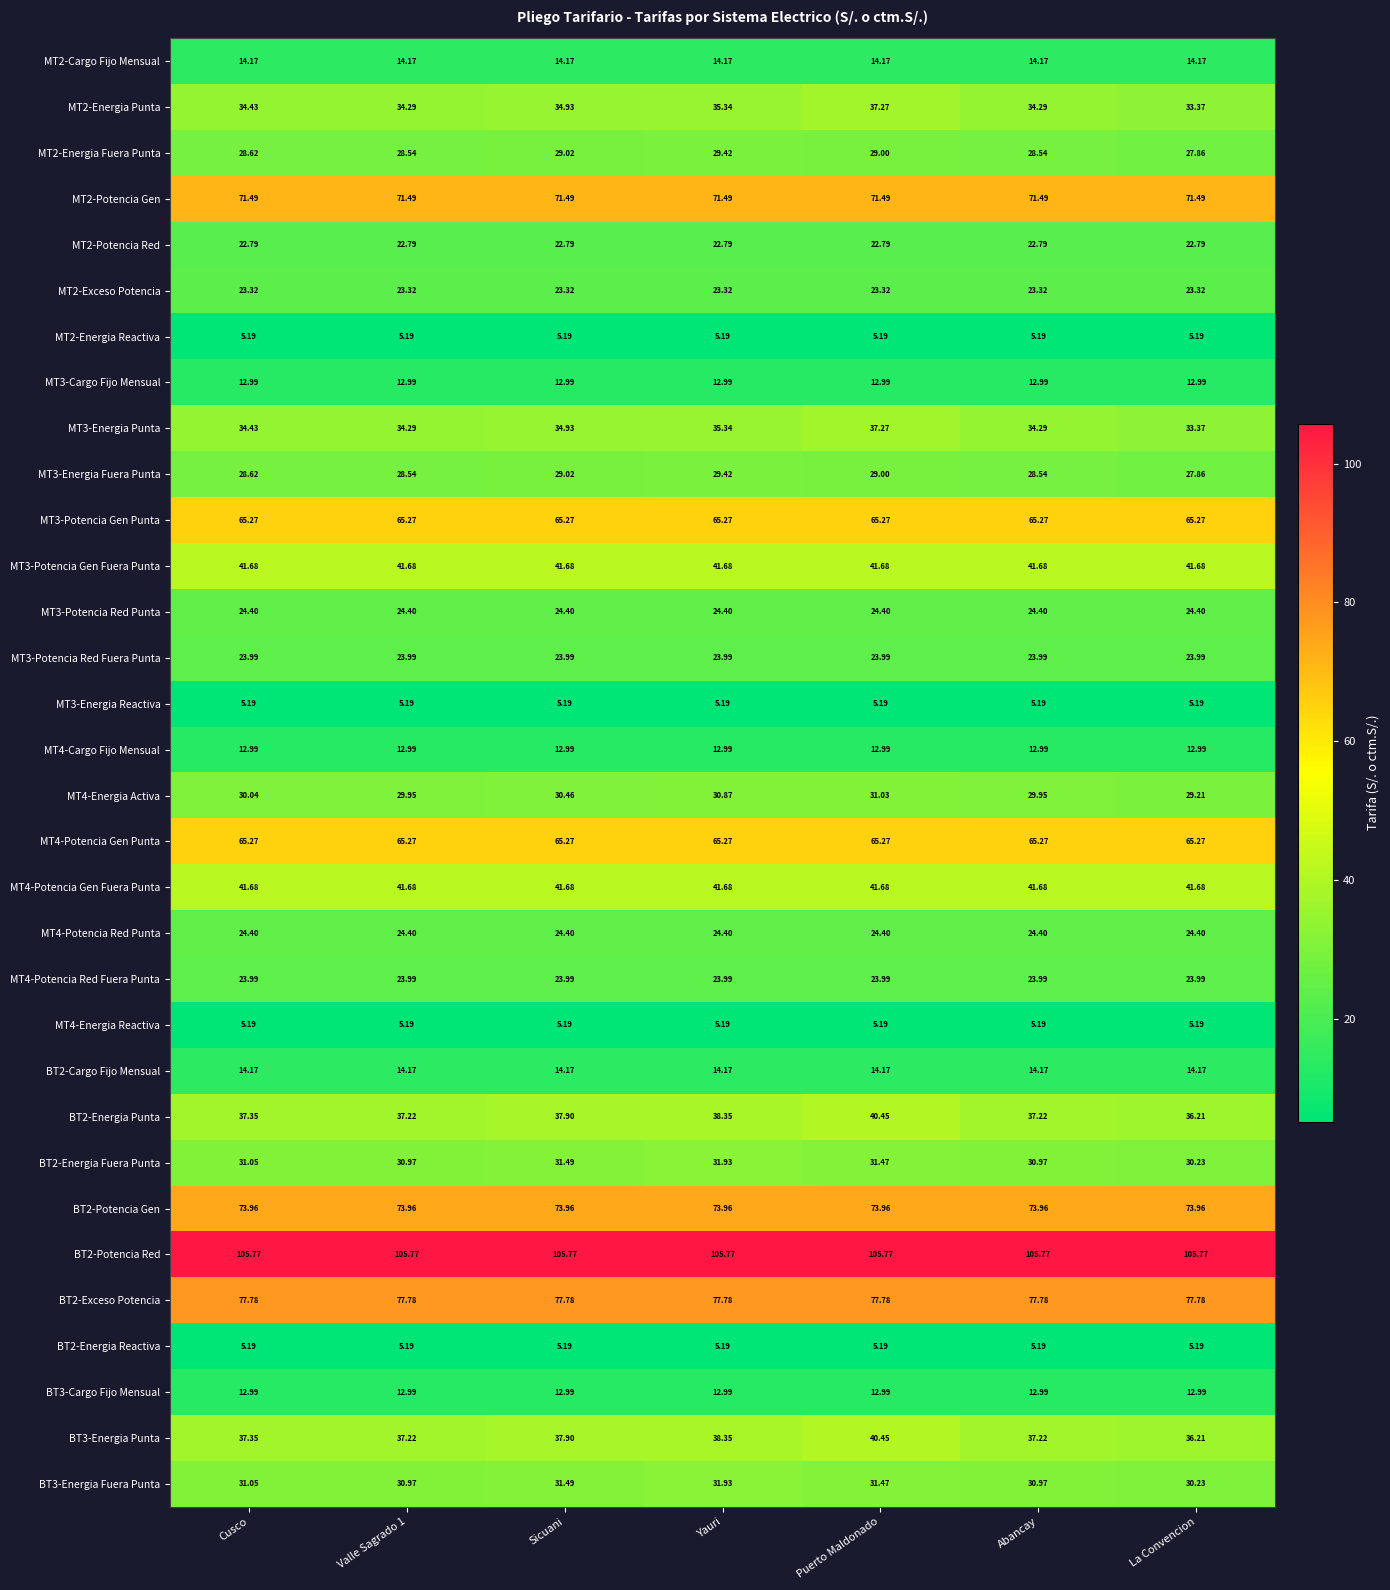

What is the spread (max minus min) of values at Yauri?

100.6